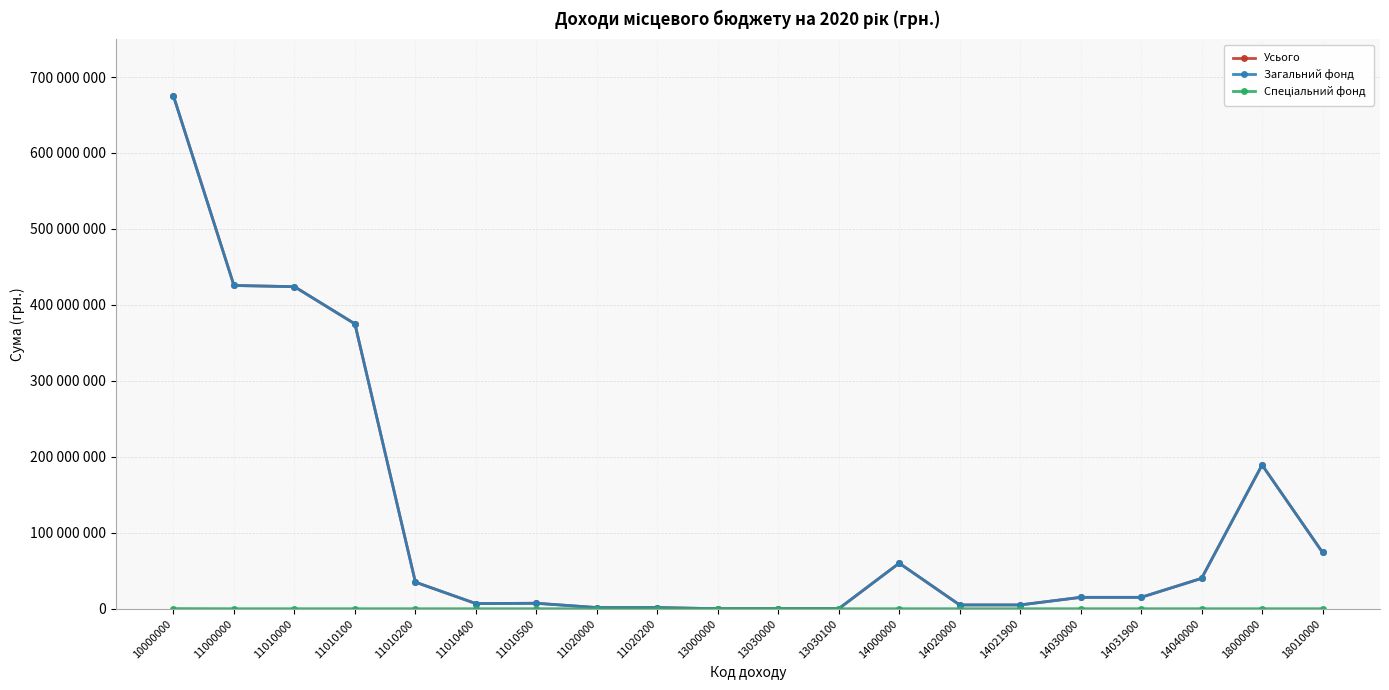

The Спеціальний фонд series shows 0 at 18010000. True or false?

True